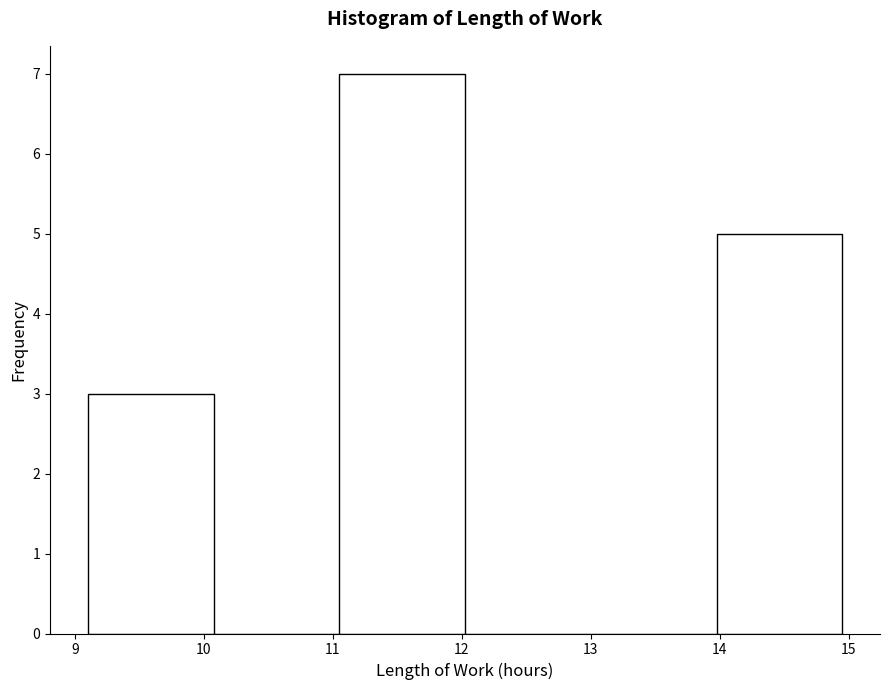

How tall is the bar that spans 14.0 to 15.0 on the x-axis? Neither the bar edges nor the heights are printed on the chart, so give them approximately, as read against the axes.

5